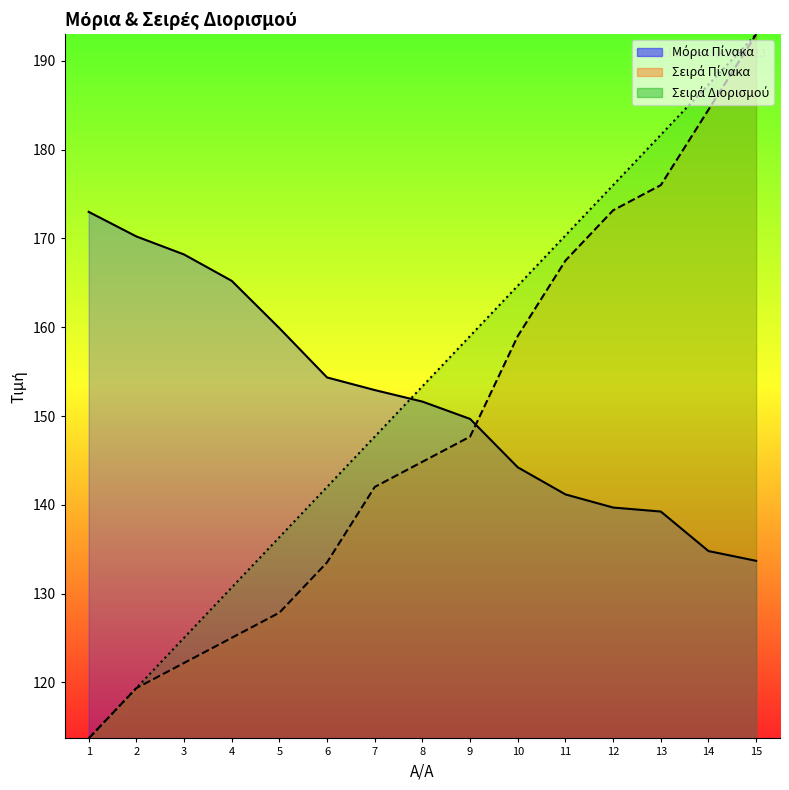

Where does the Σειρά Πίνακα series first go above 144?

8